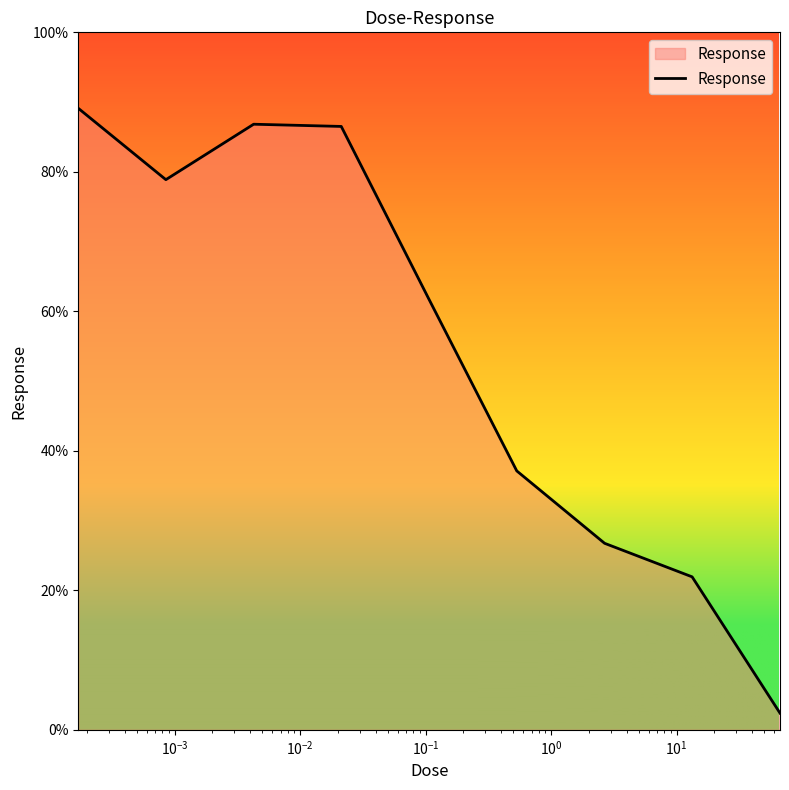

What is the maximum value shown in the chart?

89.1